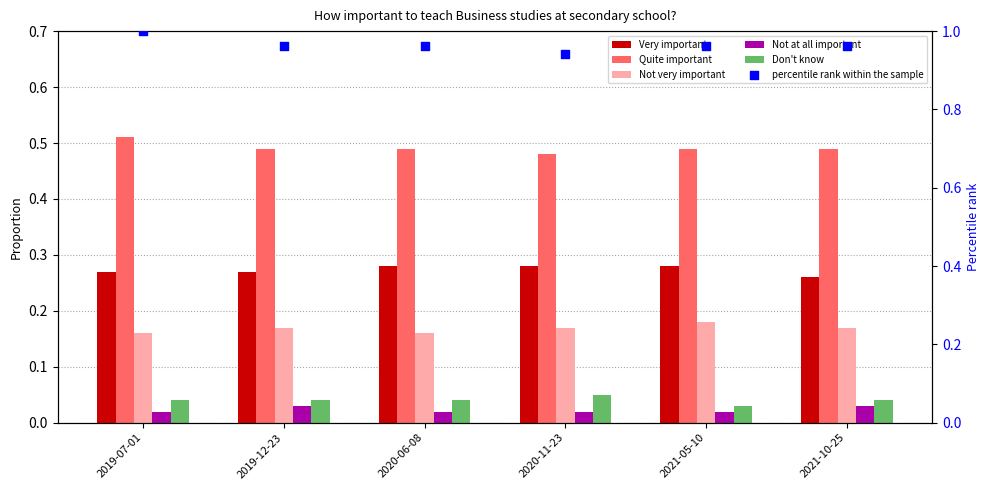

At which category is the sum across all series the highest?

2019-07-01